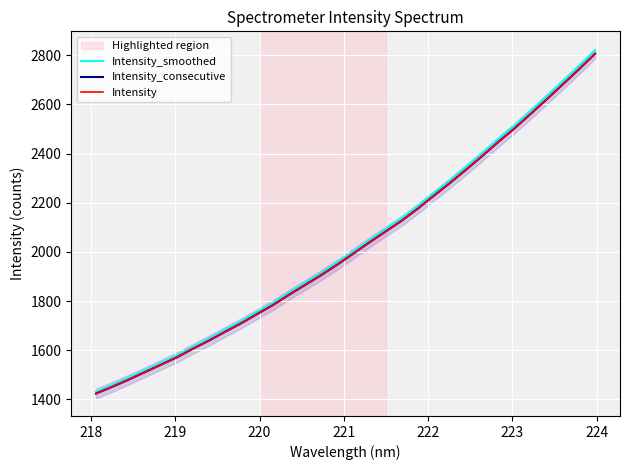

How many categories are shown in the chart?

32